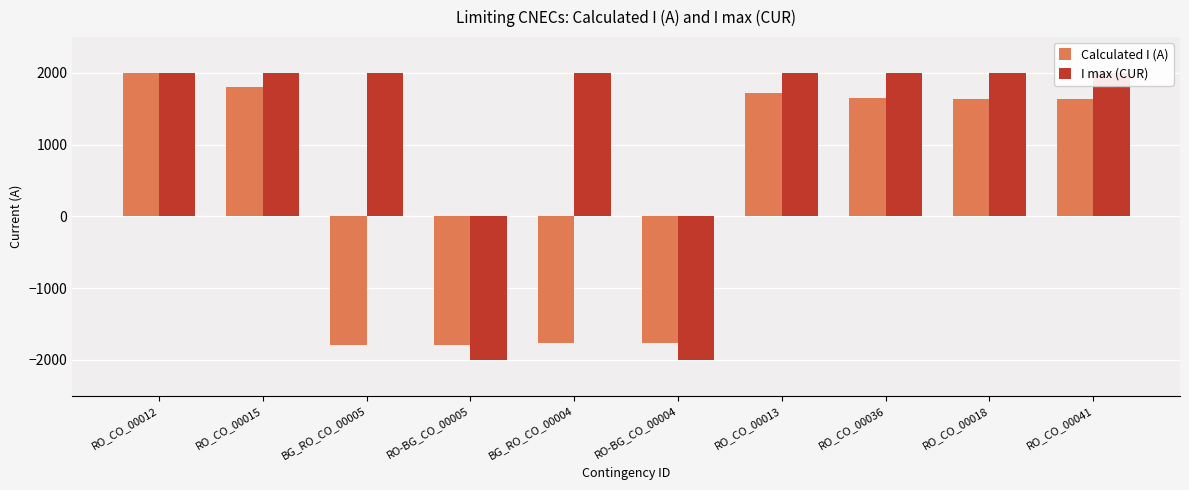

Reading right to left, extract all data points from this chart.

Calculated I (A): 1633	1643	1650	1722	-1769	-1771	-1789	-1791	1799	1994
I max (CUR): 2000	2000	2000	2000	-2000	2000	-2000	2000	2000	2000